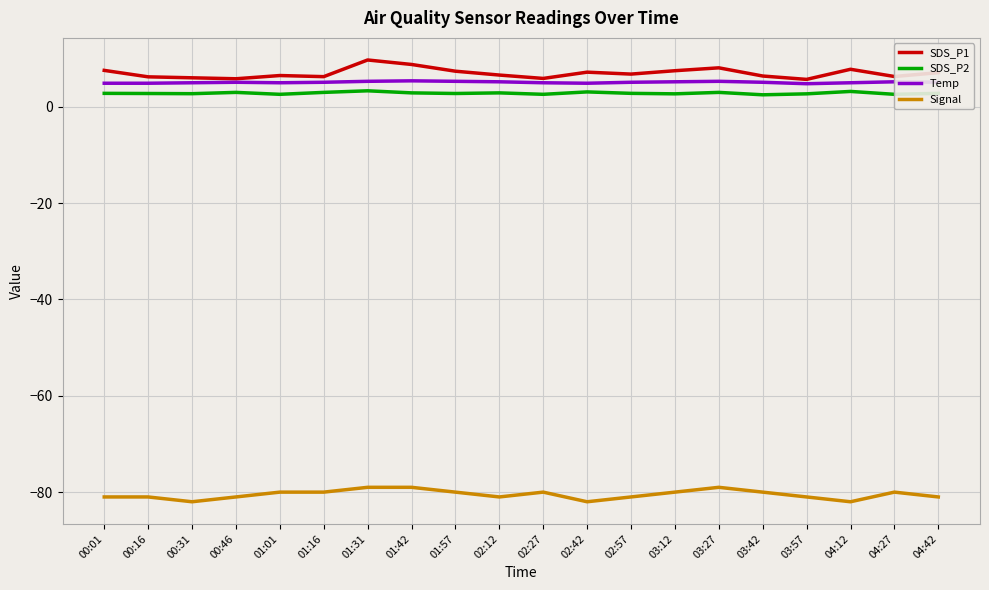

Is the value of SDS_P2 at 00:16 greater than the value of SDS_P1 at 02:12?

No